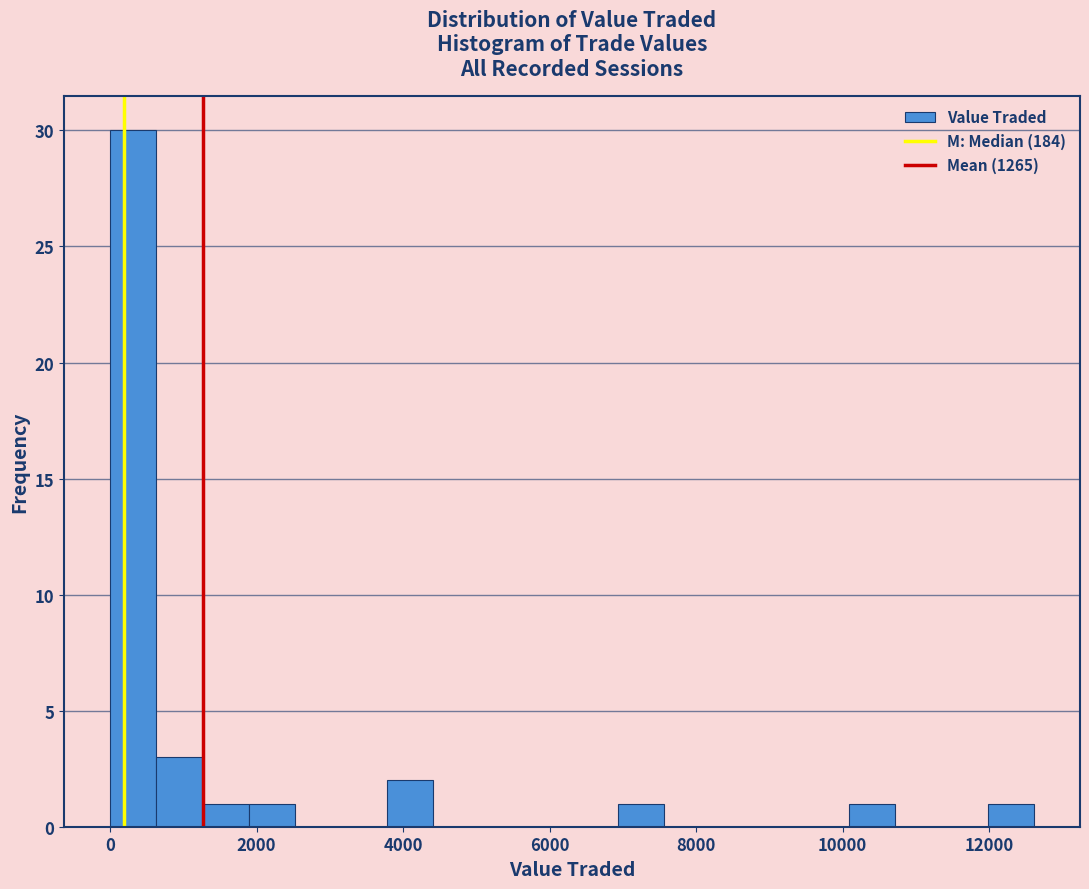

Around what value on the x-axis is the tallest bar? Give the approximate position of its centre, as read against the axis.

400